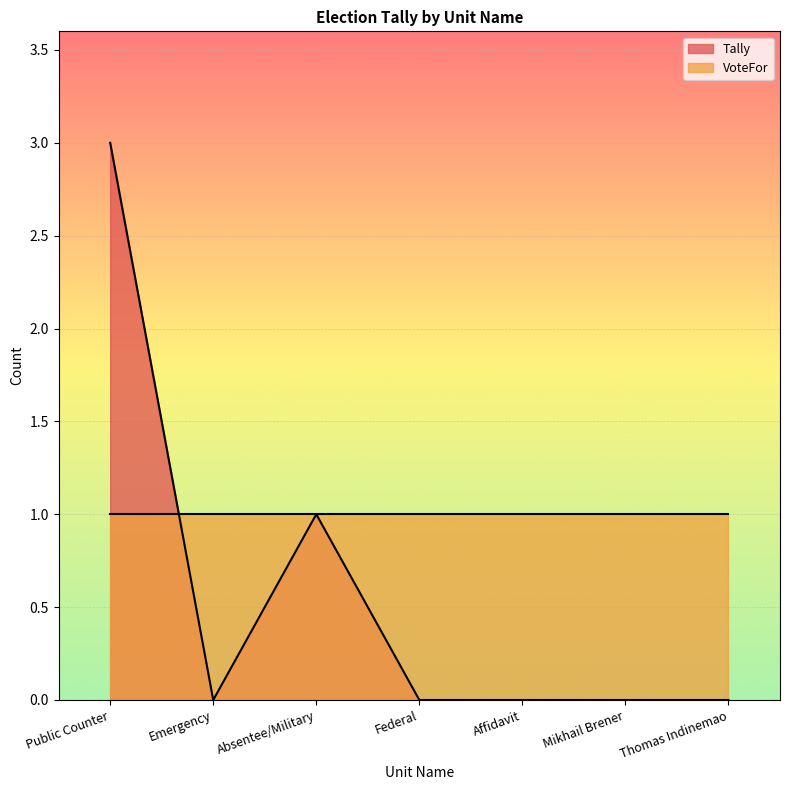

What is the average value?

1